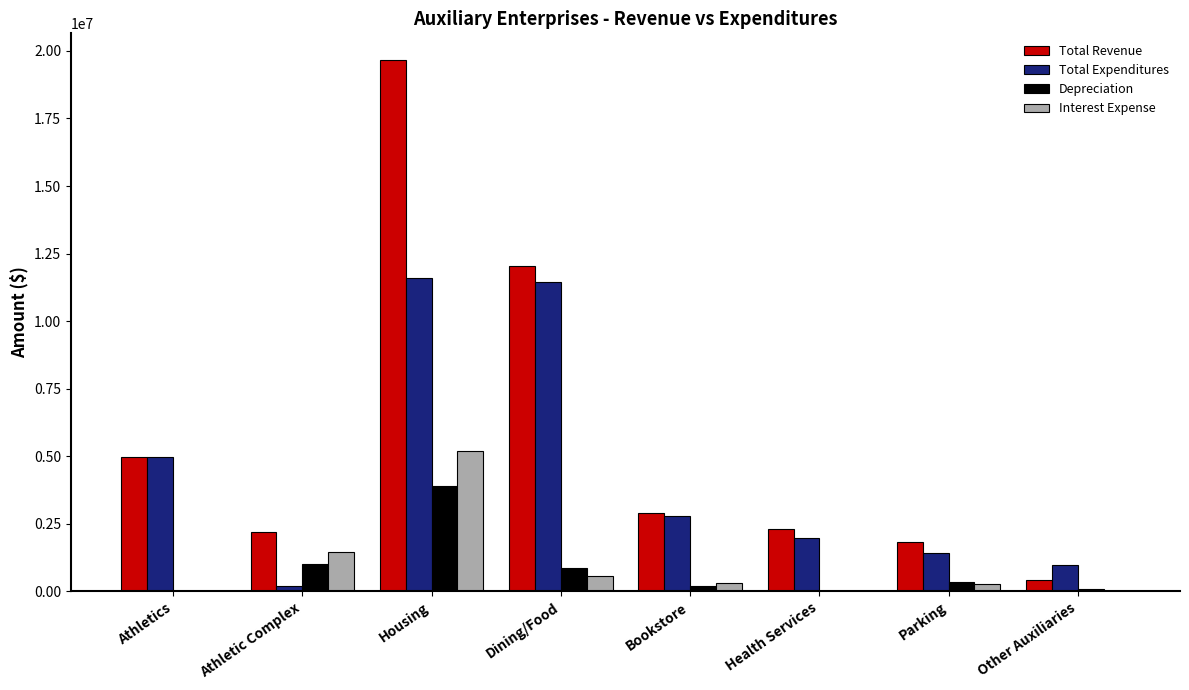

How many groups of bars are there?

8